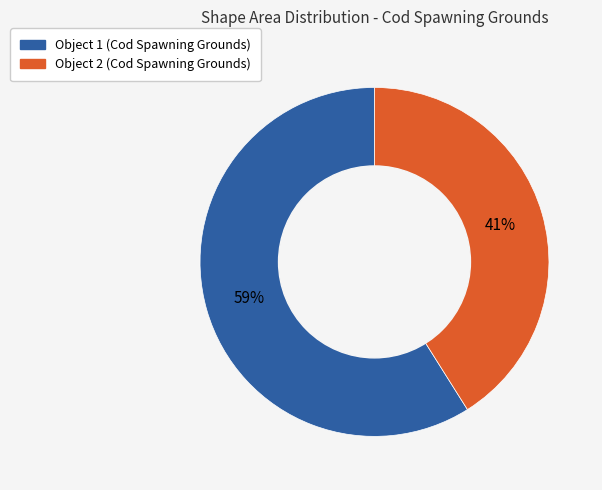

To the nearest percent, what is the average slice percentage?

50%